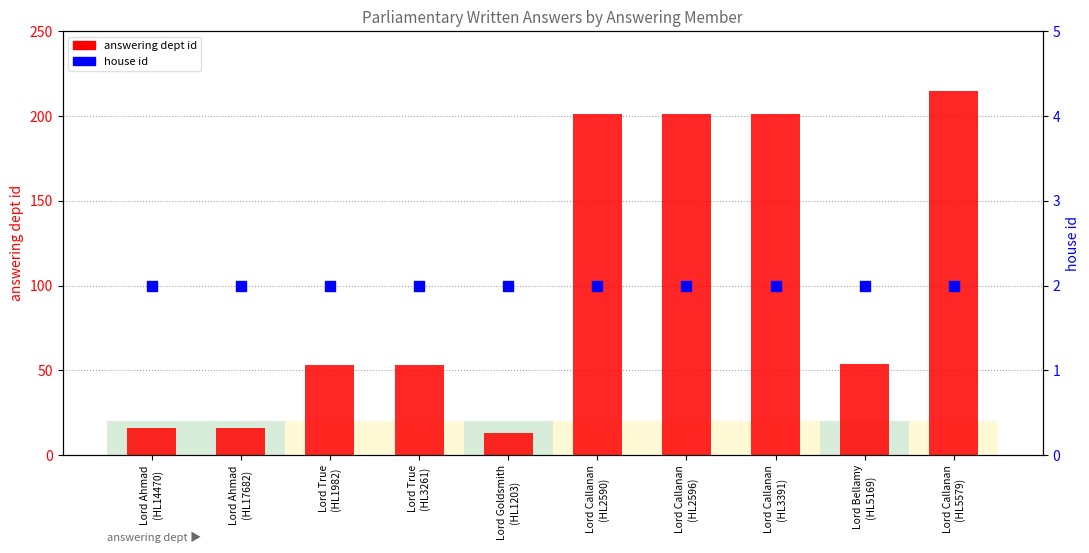

Which series has the largest total across all categories?

answering dept id